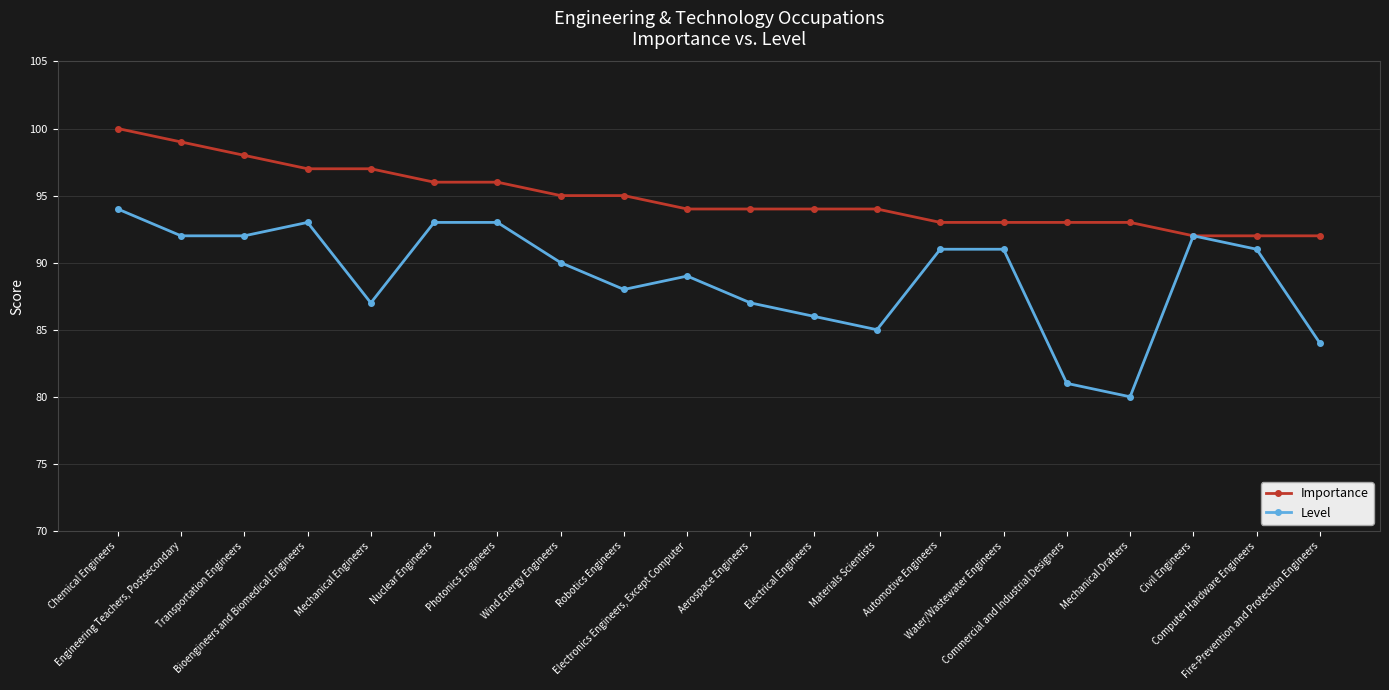

What is the sum of all Importance values?

1897